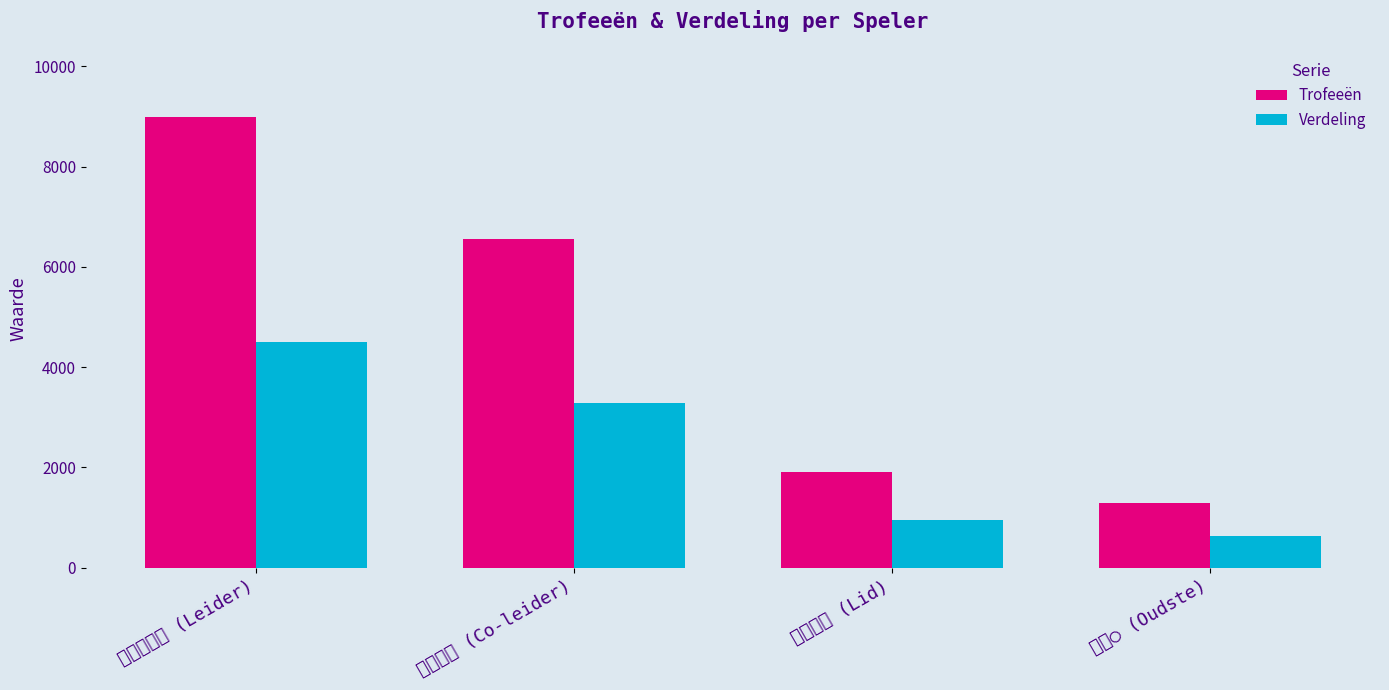

Reading left to right, extract all data points from this chart.

Trofeeën: すぷらいと (Leider)=9000	クラフト (Co-leider)=6565	くっきー (Lid)=1900	うた◯ (Oudste)=1284
Verdeling: すぷらいと (Leider)=4500	クラフト (Co-leider)=3282	くっきー (Lid)=950	うた◯ (Oudste)=642